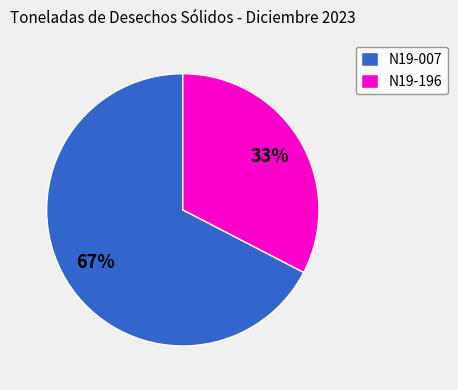

Between N19-196 and N19-007, which is larger?

N19-007